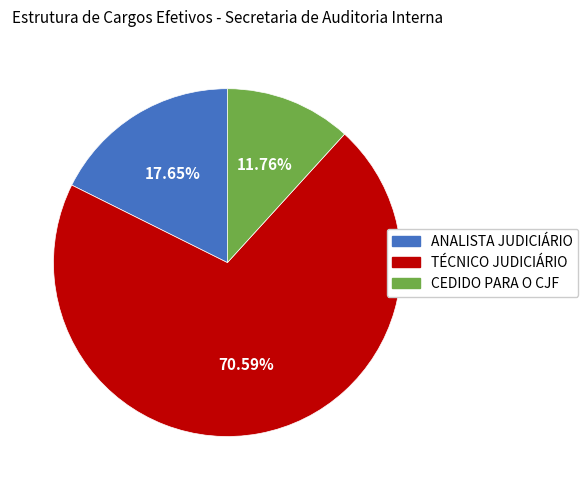

How many slices are in this pie chart?

3